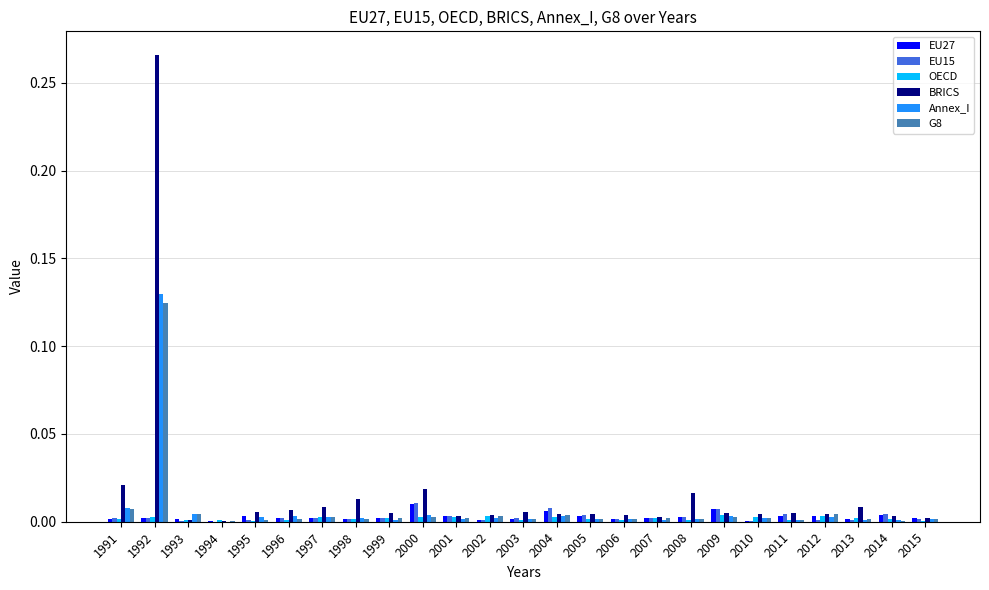

Which category has the highest value in the G8 series?

1992